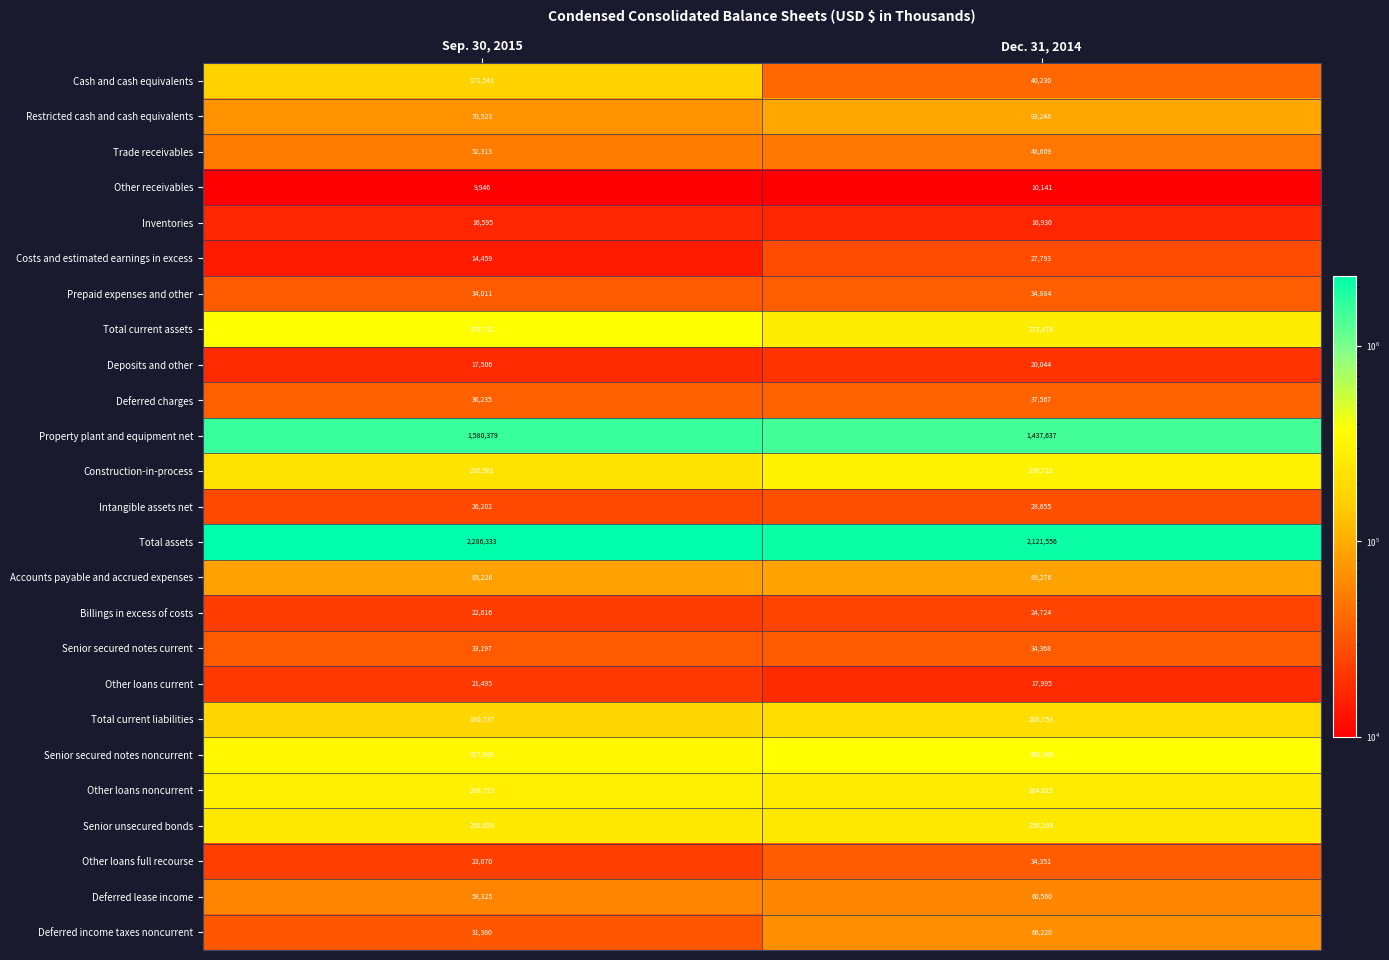

At which category does the chart reach its peak across all series?

Sep. 30, 2015